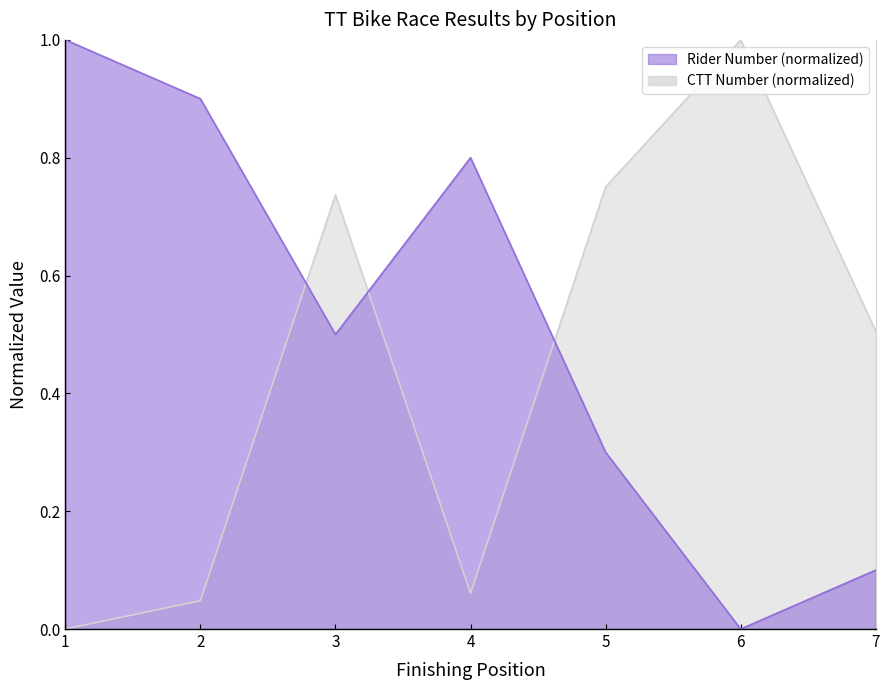

What is the difference between the second highest and second lowest values in the Rider Number series?

0.8